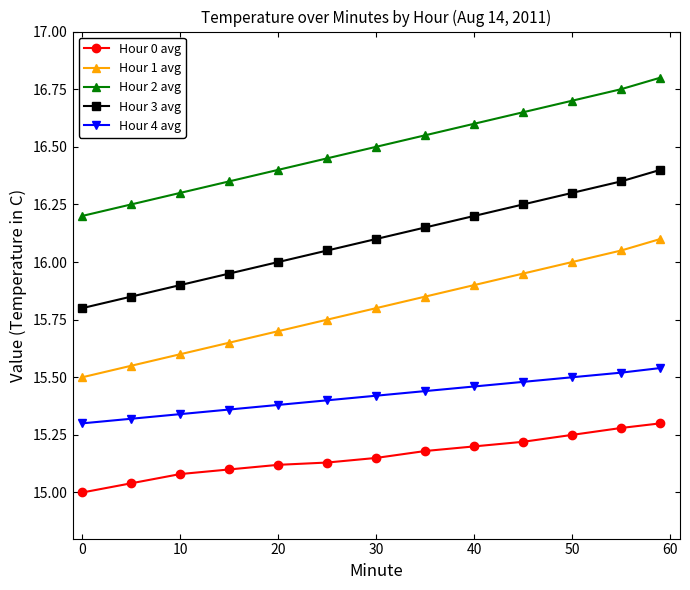

True or false: Hour 3 avg has more than 2 interior local peaks.

False